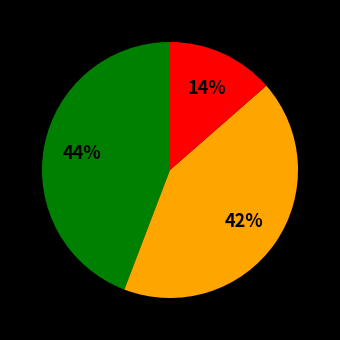

To the nearest percent, what is the average slice percentage?

33%